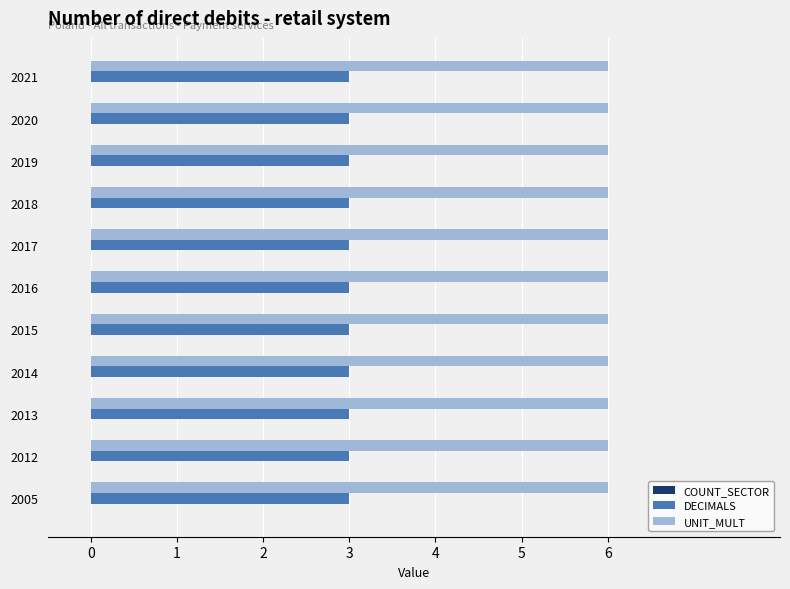

Rank the series at 2005 from highest to lowest value.

UNIT_MULT, DECIMALS